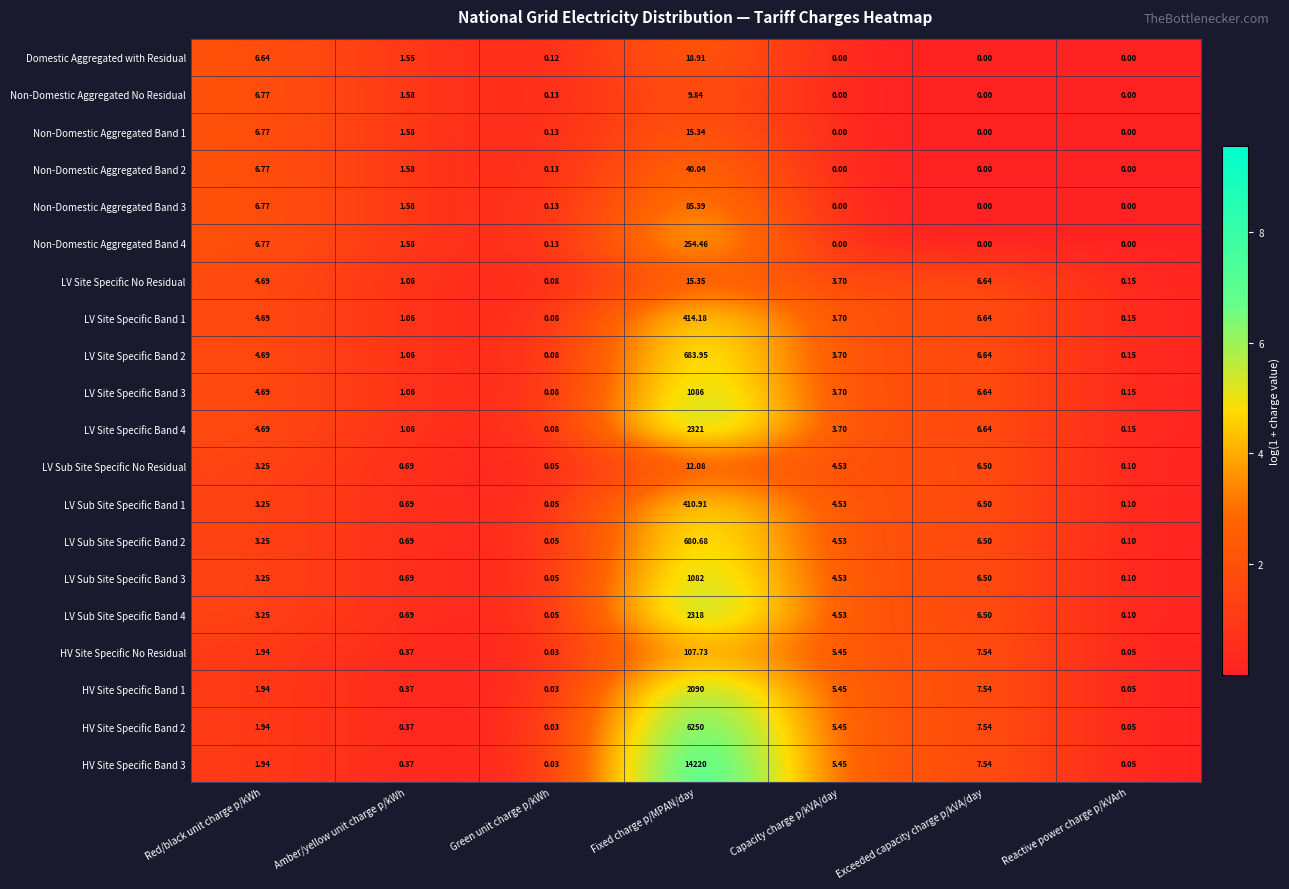

Which series has the largest range (max minus min)?

HV Site Specific Band 3